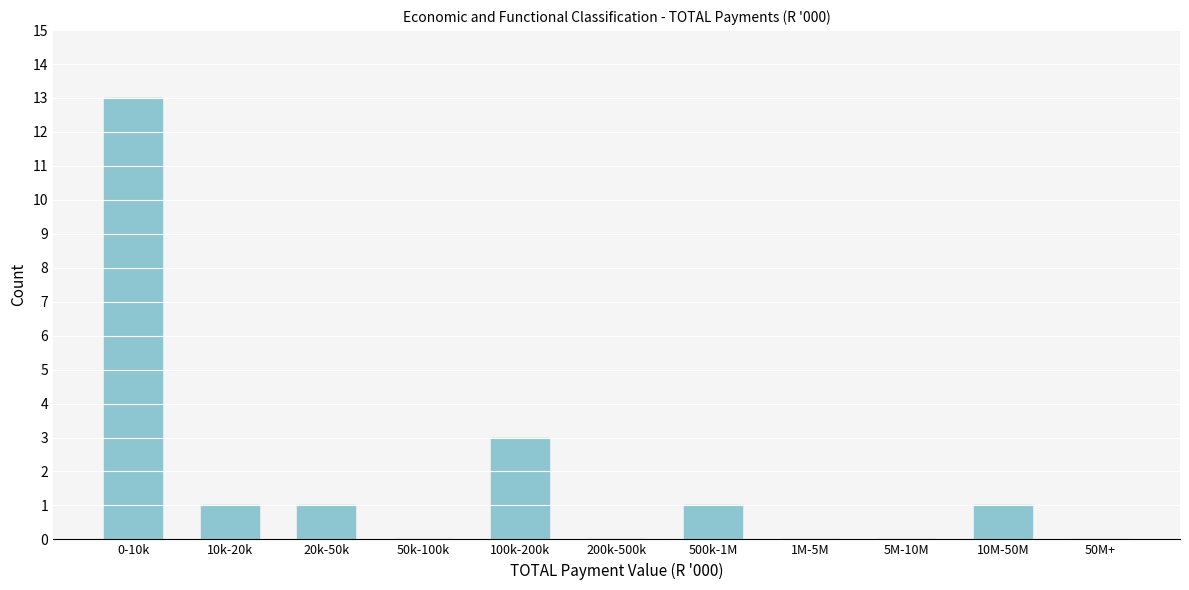

Reading right to left, transcribe all the data shown in this chart.

50M+=0	10M-50M=1	5M-10M=0	1M-5M=0	500k-1M=1	200k-500k=0	100k-200k=3	50k-100k=0	20k-50k=1	10k-20k=1	0-10k=13